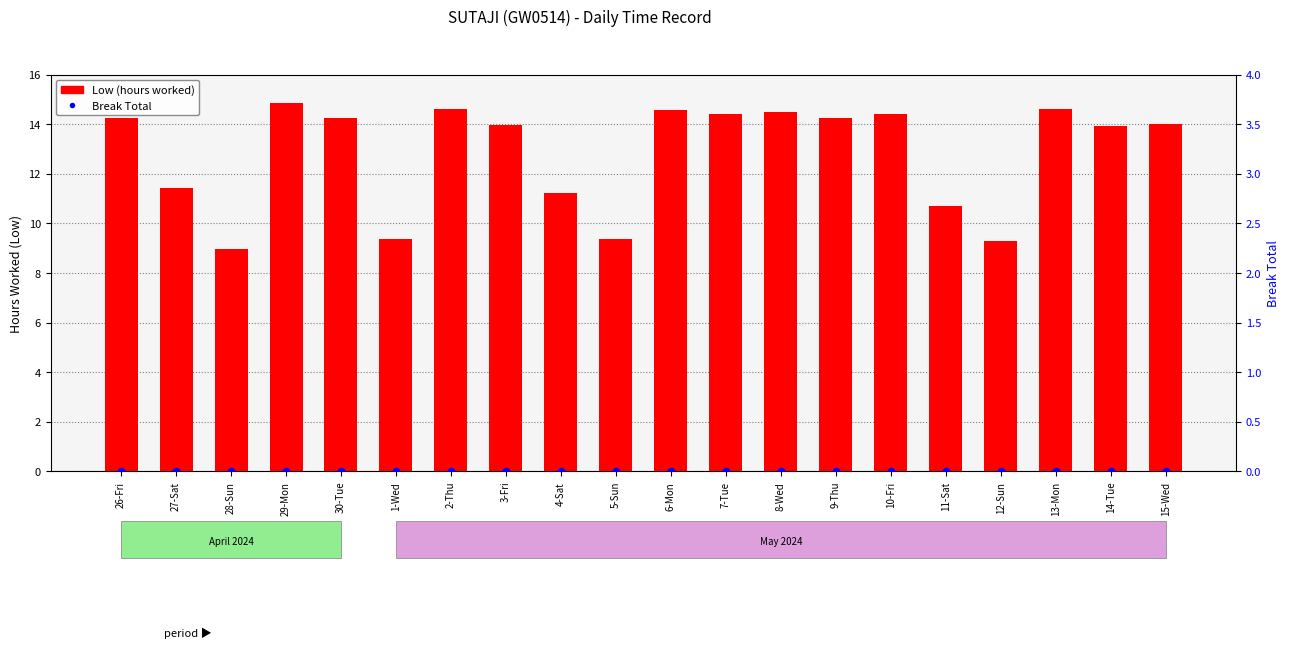

At which category is the sum across all series the highest?

29-Mon